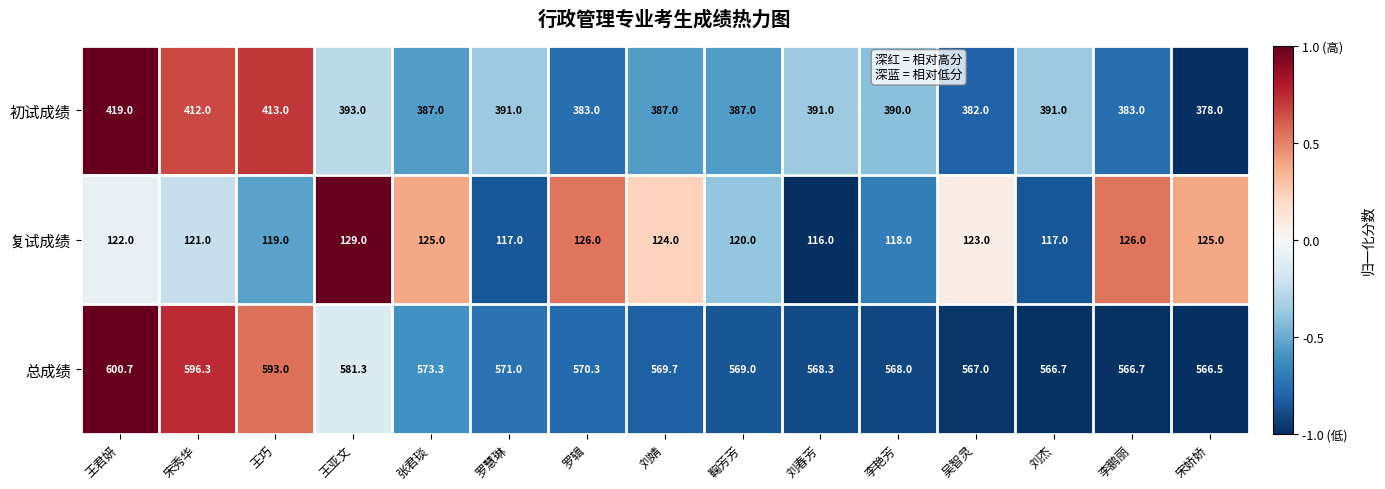

How many data points does each series have?

15